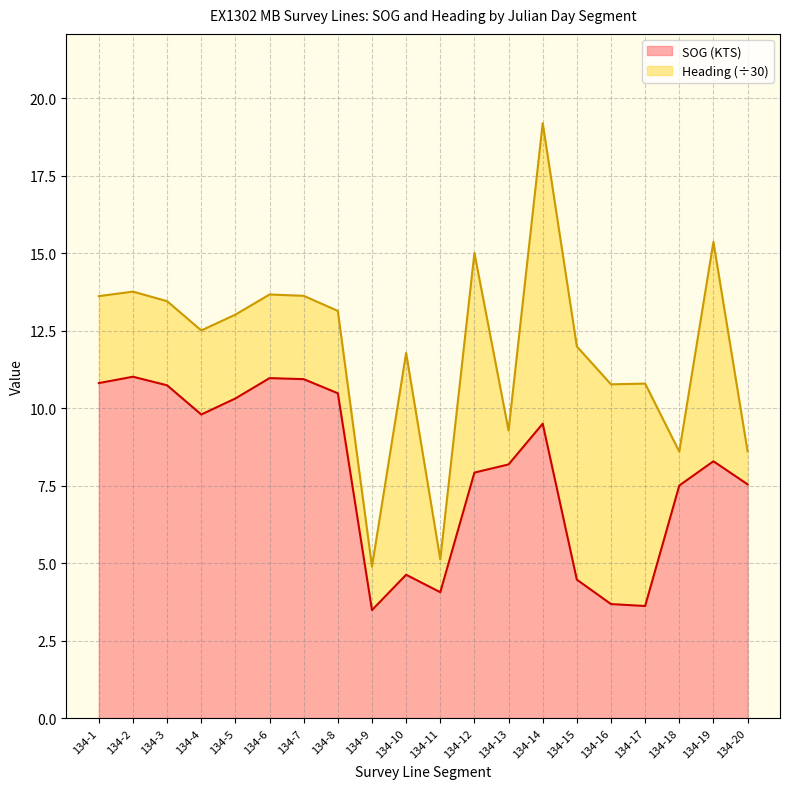

What is the sum of all values?

157.9